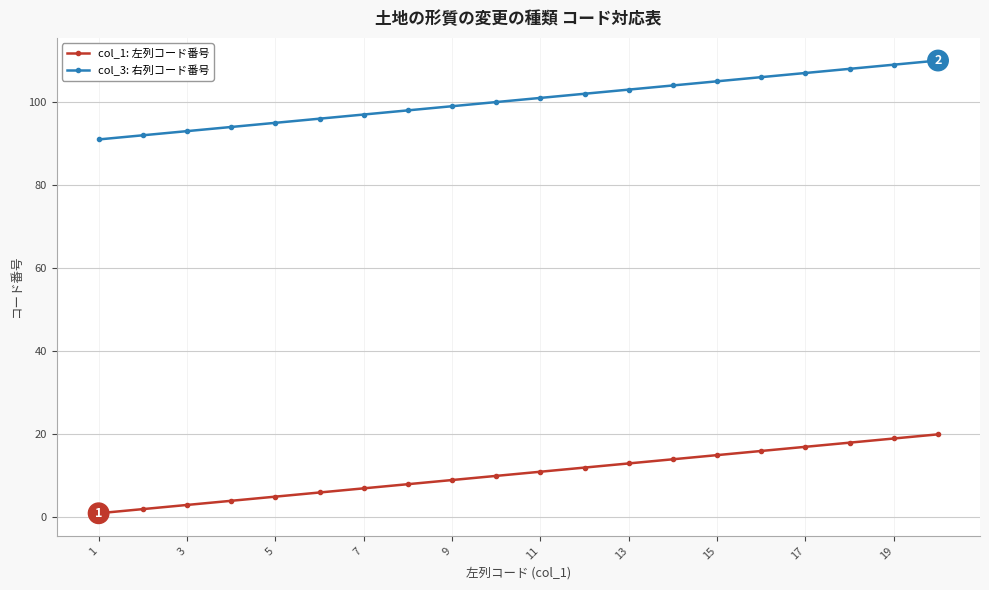

True or false: col_1: 左列コード番号 and col_3: 右列コード番号 cross at least once.

False